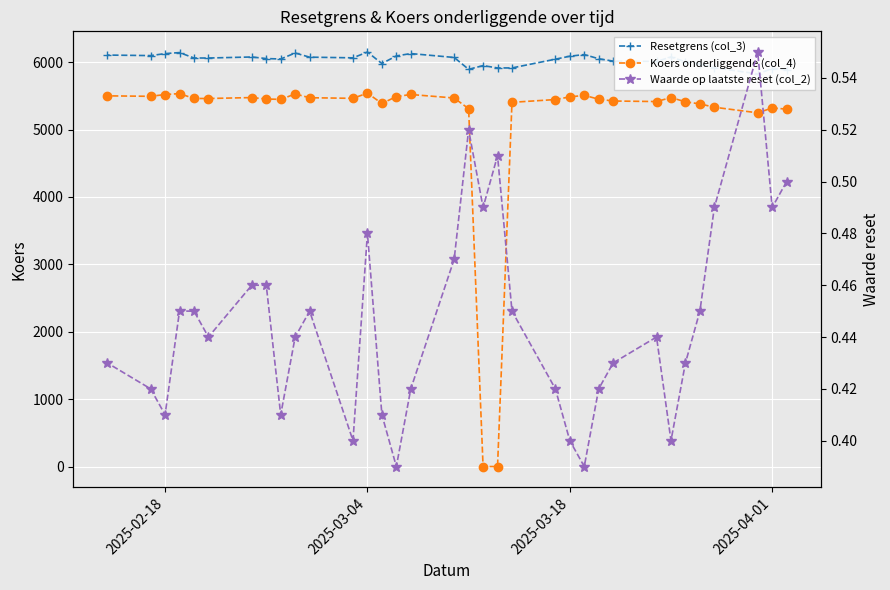

What is the highest value of the Koers onderliggende (col_4) series?

5540.7